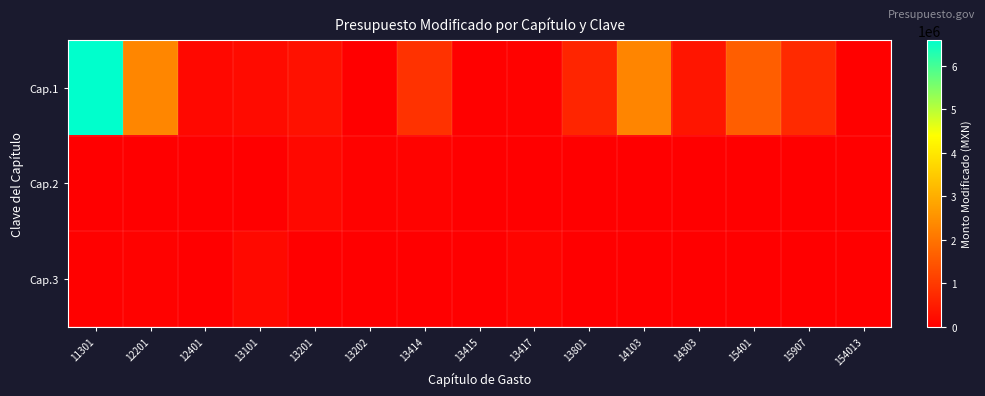

Reading left to right, transcribe all the data shown in this chart.

Cap.1: 11301=6600442.5	12201=2328158.9	12401=153000.0	13101=218985.6	13201=298315.6	13202=12205.5	13414=886755.5	13415=37968.4	13417=52679.9	13801=656122.5	14103=2315216.4	14303=377720.8	15401=1625051.8	15907=738133.3	154013=27000.0
Cap.2: 11301=1339.2	12201=0.0	12401=2610.0	13101=4293.2	13201=160801.8	13202=63754.5	13414=76715.1	13415=13040.8	13417=1851.0	13801=3077.1	14103=16271.1	14303=250.0	15401=0.0	15907=1102.3	154013=0.0
Cap.3: 11301=28599.8	12201=57164.7	12401=0.0	13101=174000.0	13201=7000.0	13202=0.0	13414=17999.6	13415=0.0	13417=78068.9	13801=0.0	14103=0.0	14303=0.0	15401=0.0	15907=0.0	154013=0.0